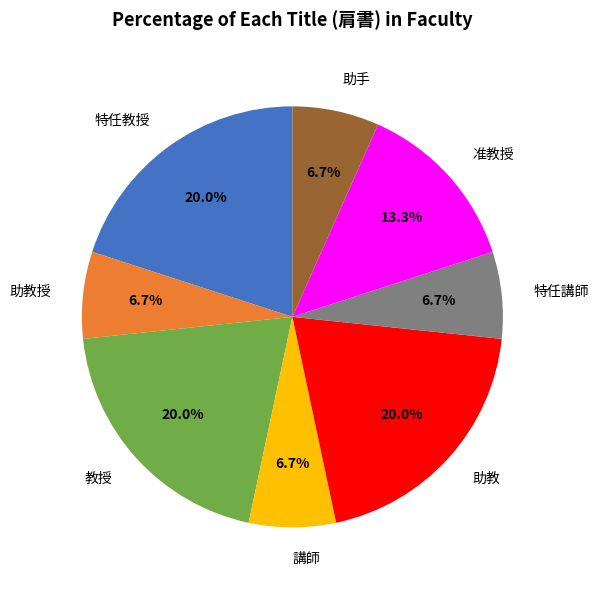

Does 特任講師 account for over 50% of the chart?

No